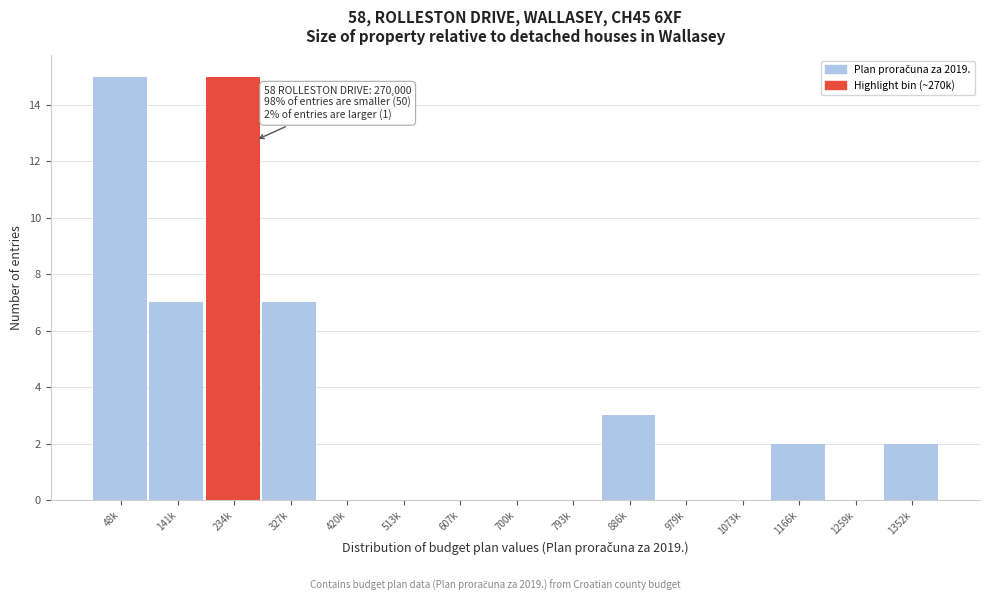

Reading right to left, transcribe all the data shown in this chart.

1352k=2	1259k=0	1166k=2	1073k=0	979k=0	886k=3	793k=0	700k=0	607k=0	513k=0	420k=0	327k=7	234k=15	141k=7	48k=15